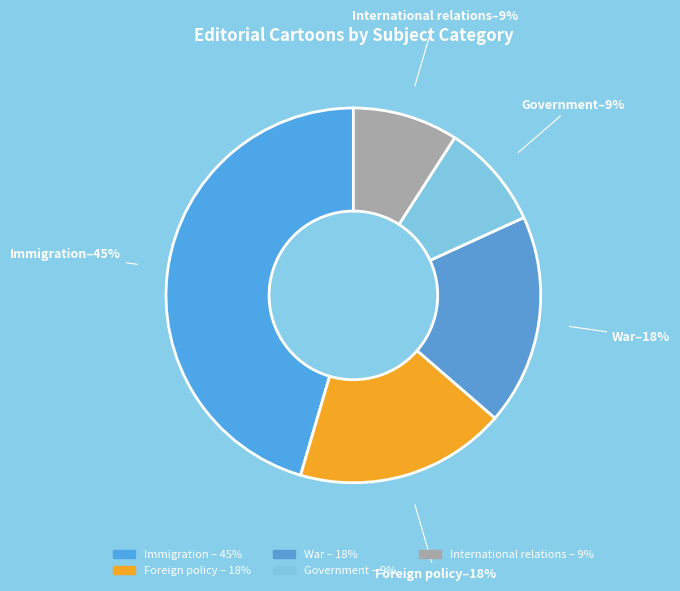

How many slices are in this pie chart?

5